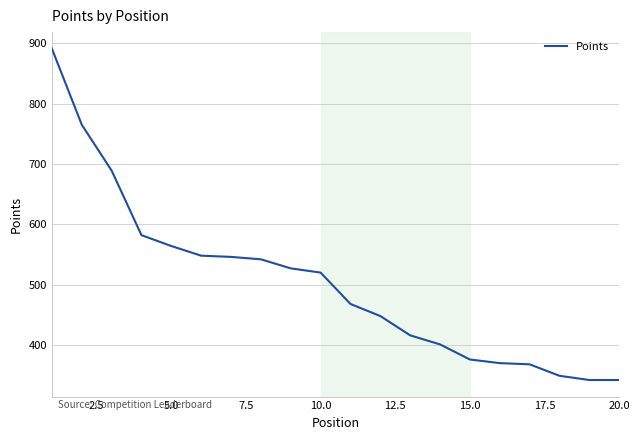

What is the difference between the maximum and minimum values?

549